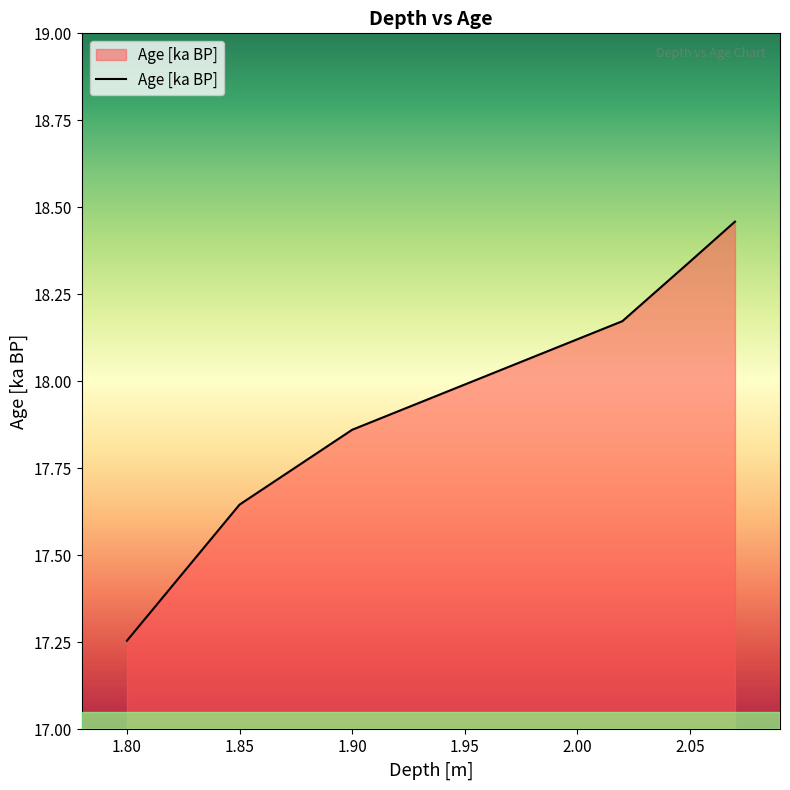

How many lines are shown in the chart?

1